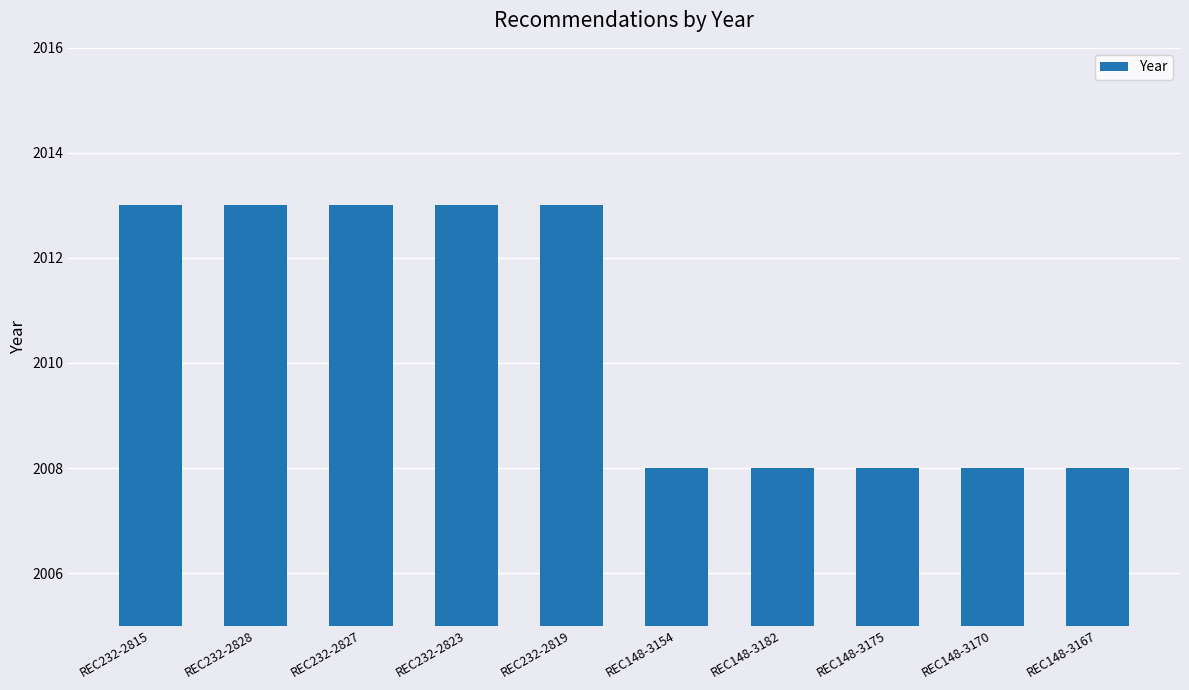

How many data points are less than 2013?

5